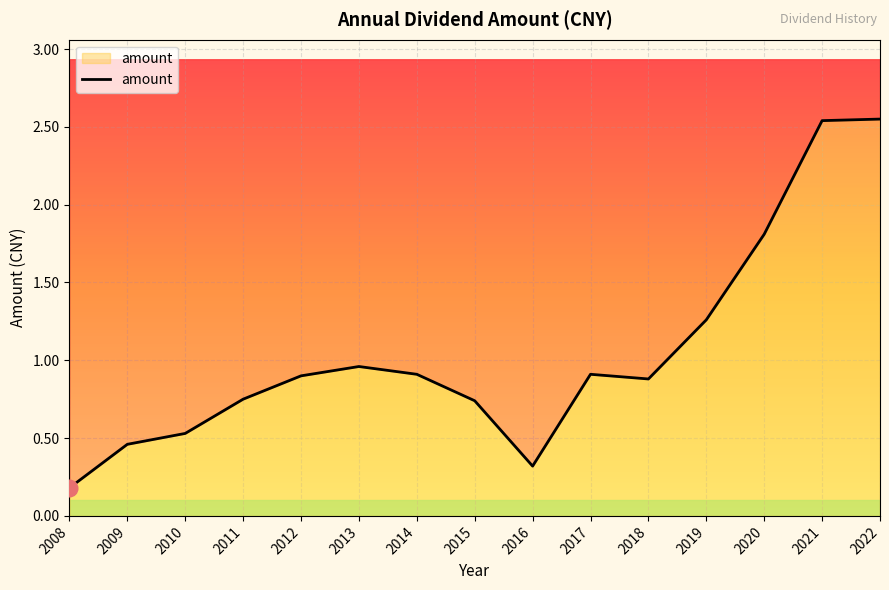

Rank the categories by value from lowest to highest.

2008, 2016, 2009, 2010, 2015, 2011, 2018, 2012, 2014, 2017, 2013, 2019, 2020, 2021, 2022